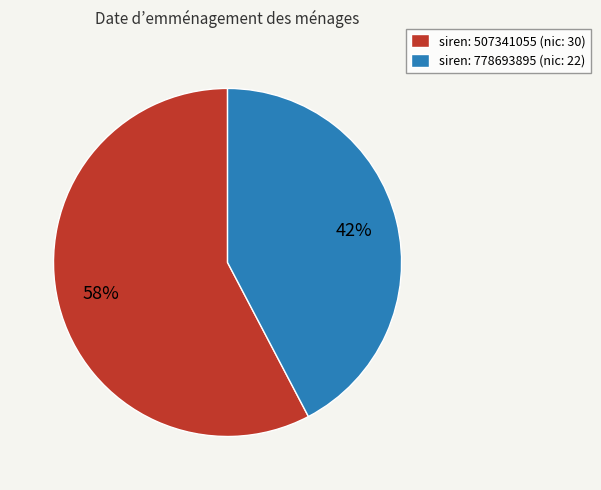

Does any single category account for the majority?

Yes